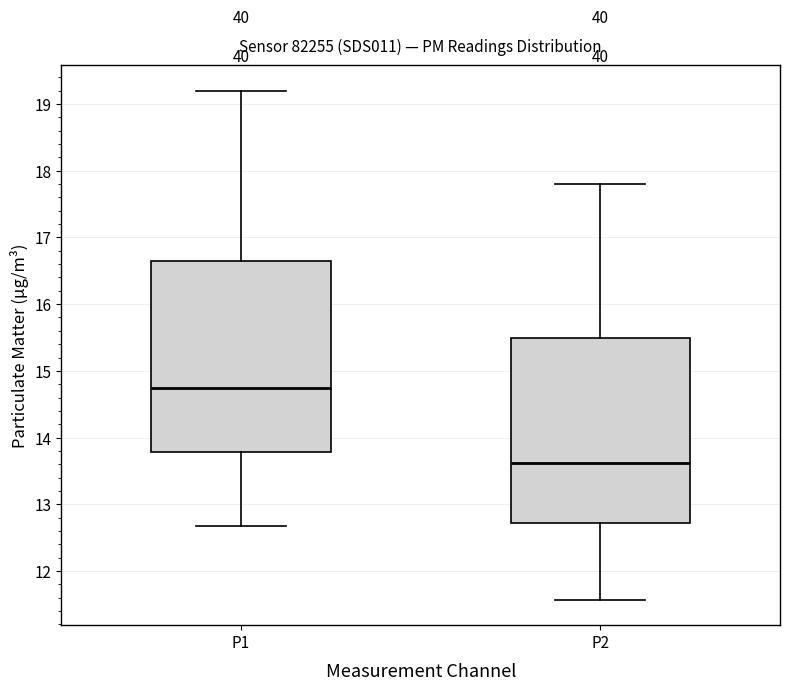

Reading left to right, read every box against the y-axis: the position of its median line, the range the box covers, and the ends of its whiskers. The values are not printed on the chart, so give them approximately, as read against the axis.

P1: median 14.7, box 13.8 to 16.6, whiskers 12.7 to 19.2
P2: median 13.6, box 12.7 to 15.5, whiskers 11.6 to 17.8